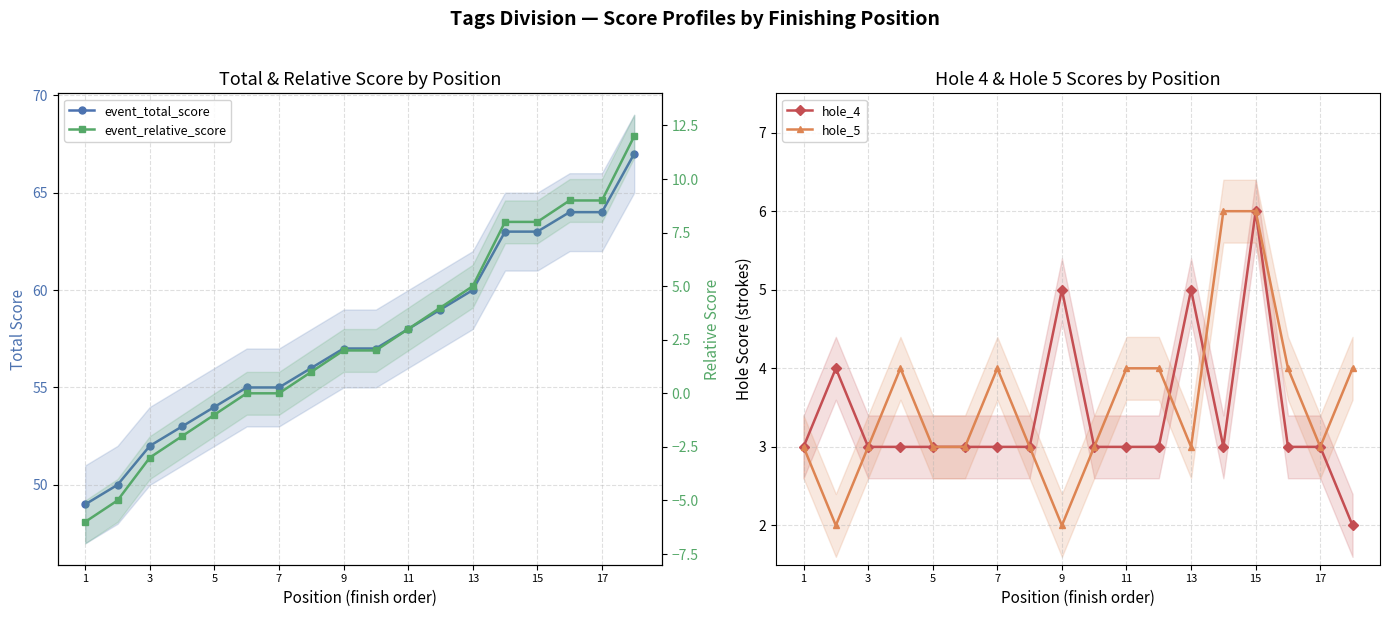

Is it true that hole_4 equals 3 at 1?

True